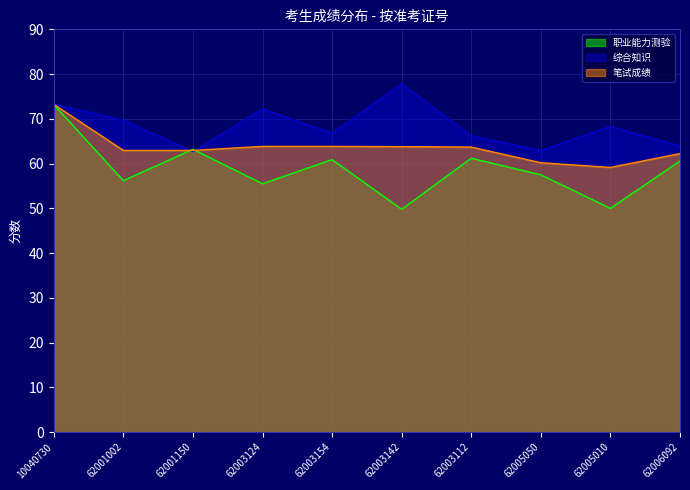

How many intersections are there between 综合知识 and 职业能力测验?

2